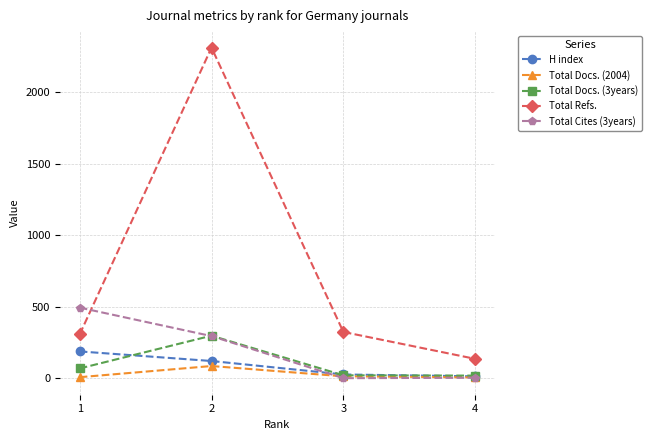

Read the H index value at 1, to the nearest 10.

190